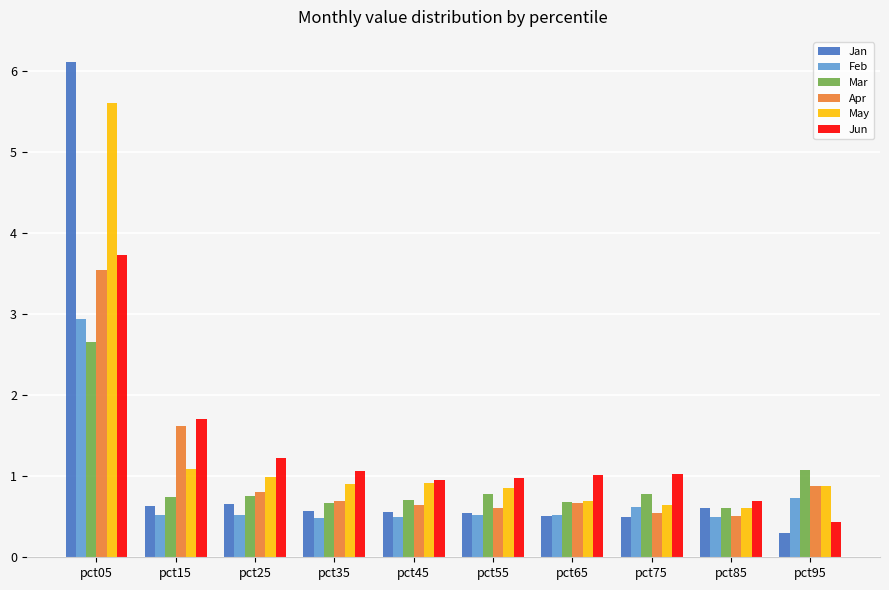

What is the value of the Jan bar at the 6th from the left?

0.5